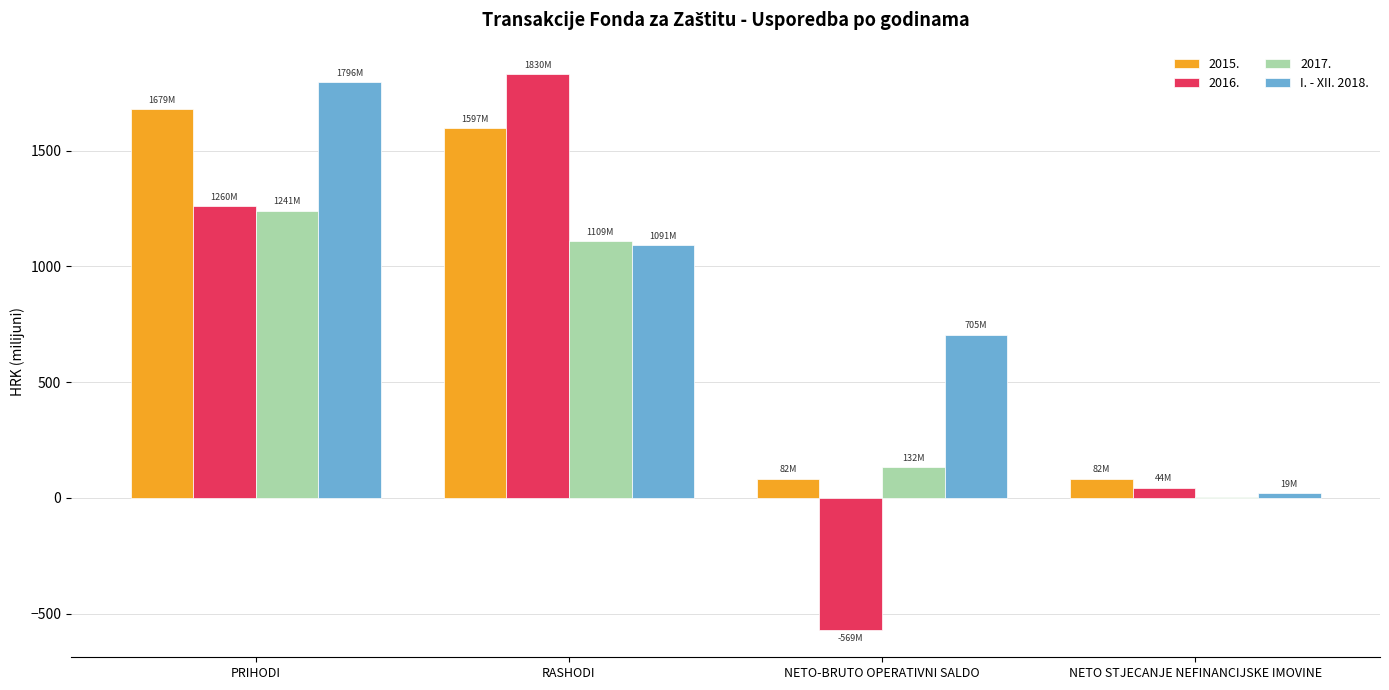

Where is 2016. nearest to the value 630?

NETO STJECANJE NEFINANCIJSKE IMOVINE